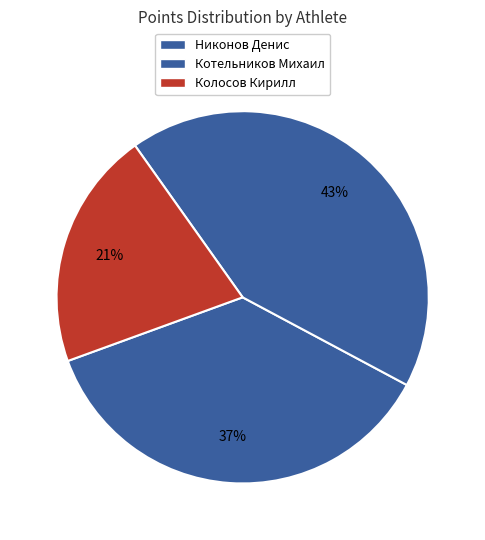

What portion of the pie excludes Никонов Денис?

63.4%